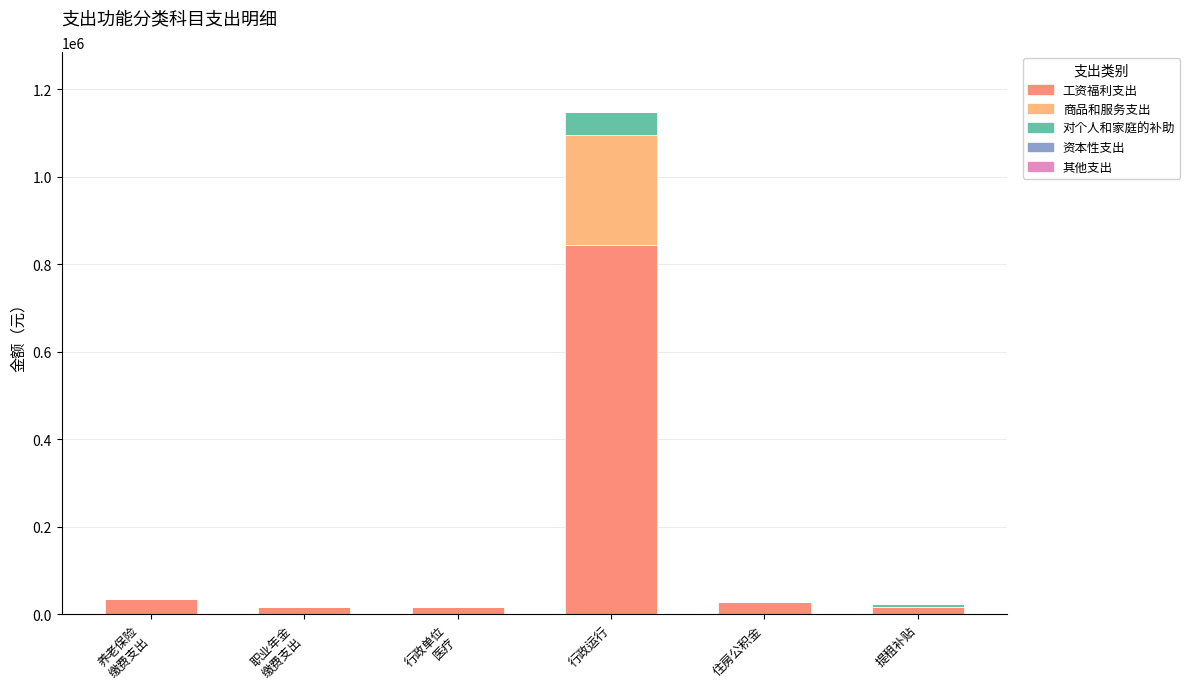

The 工资福利支出 series shows 844834.0 at 行政运行. True or false?

True